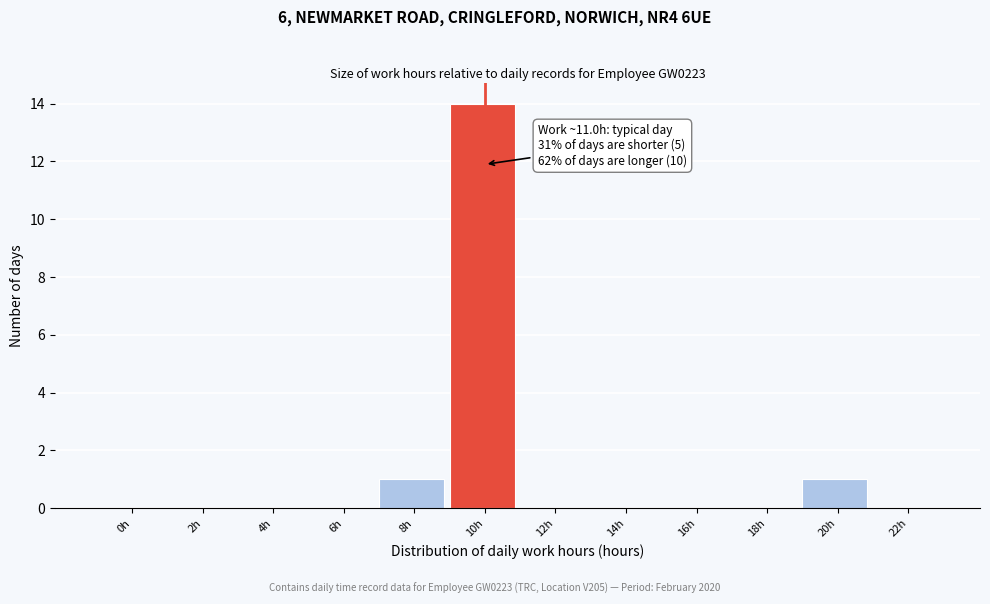

Reading left to right, list all the values displayed in this chart.

0h=0	2h=0	4h=0	6h=0	8h=1	10h=14	12h=0	14h=0	16h=0	18h=0	20h=1	22h=0